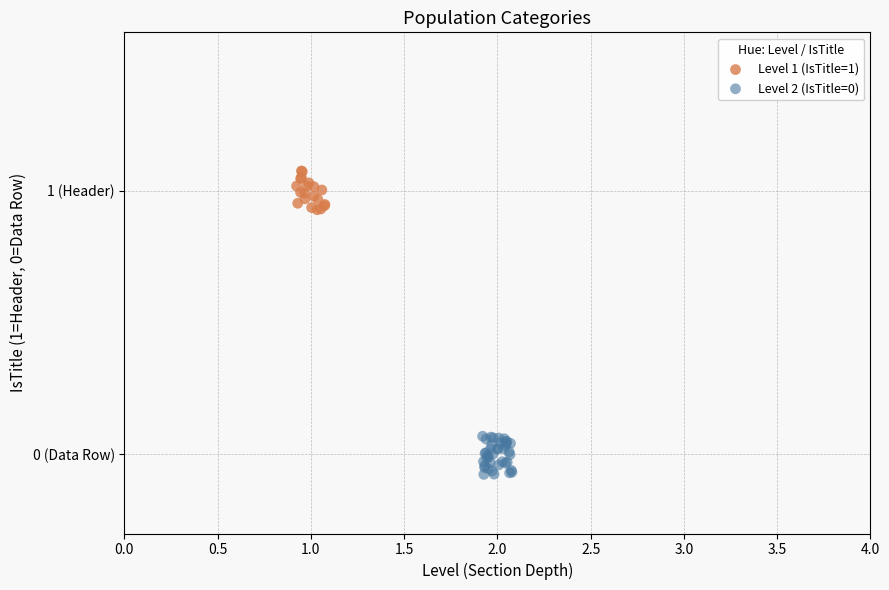

Which series contains the highest Y value?

Level 1 (IsTitle=1)